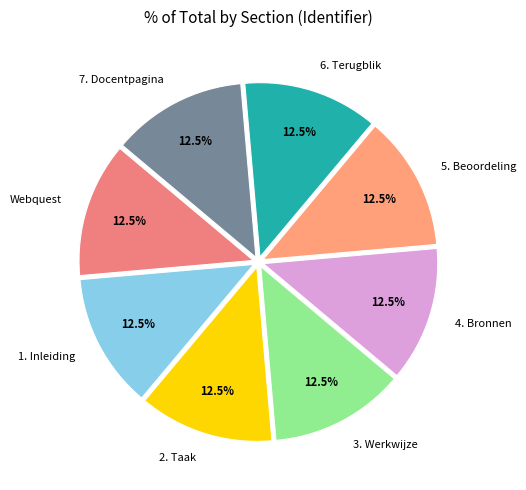

Does any single category account for the majority?

No